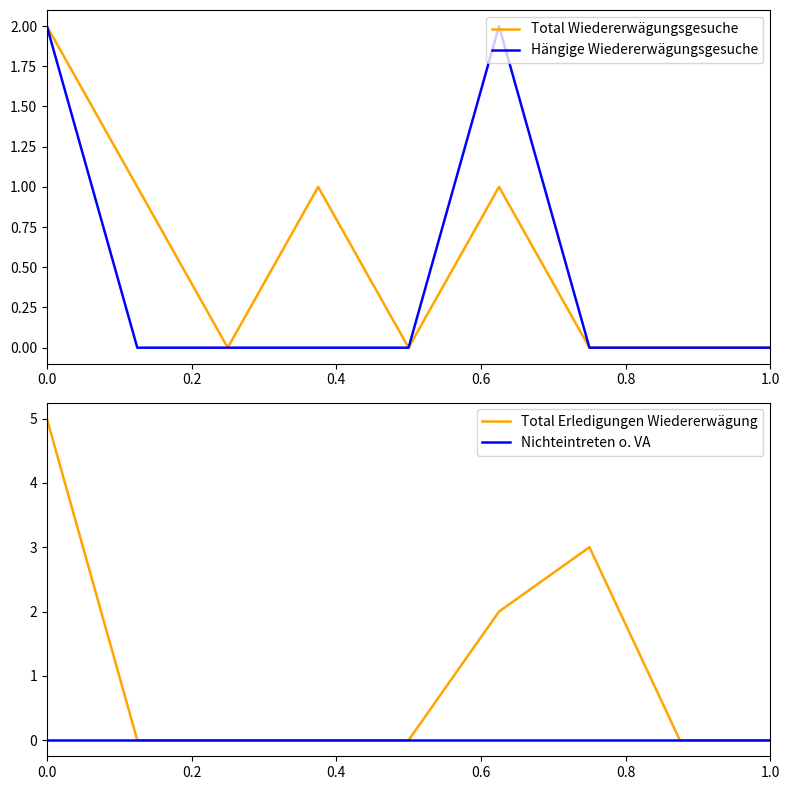

True or false: Total Wiedererwägungsgesuche has a value of 1 at 0.0.

False